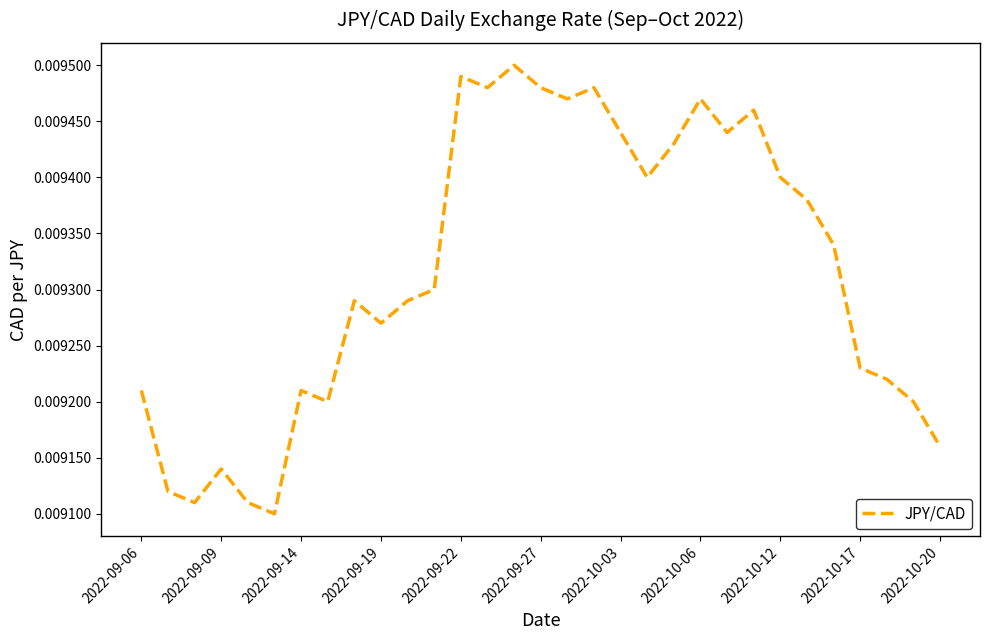

How many lines are shown in the chart?

1